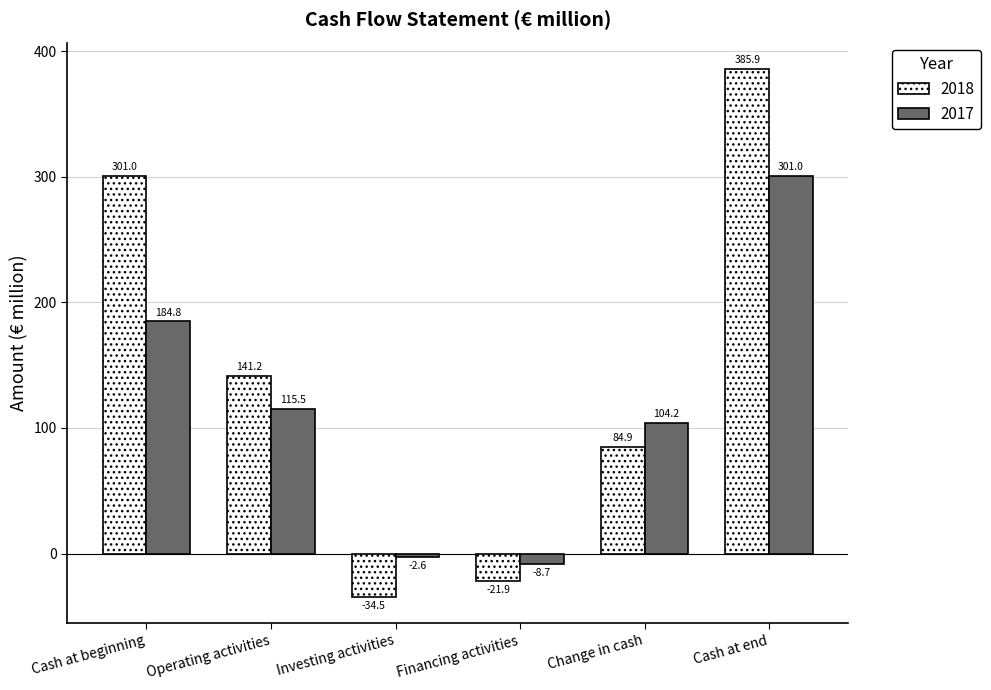

Rank the categories by 2017 value from lowest to highest.

Financing activities, Investing activities, Change in cash, Operating activities, Cash at beginning, Cash at end